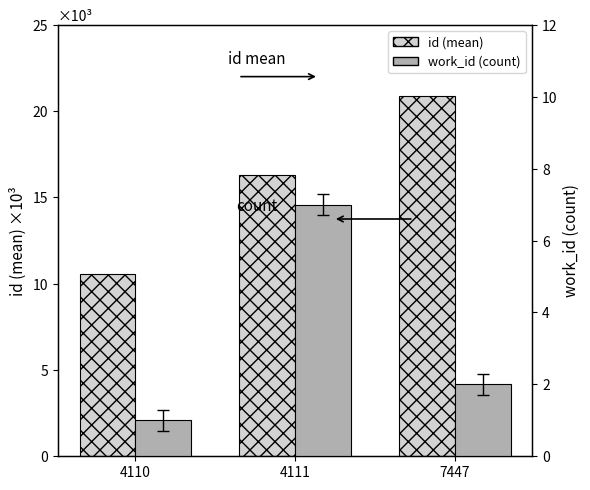

What is the difference between the second highest and minimum values in the work_id (count) series?

1.0